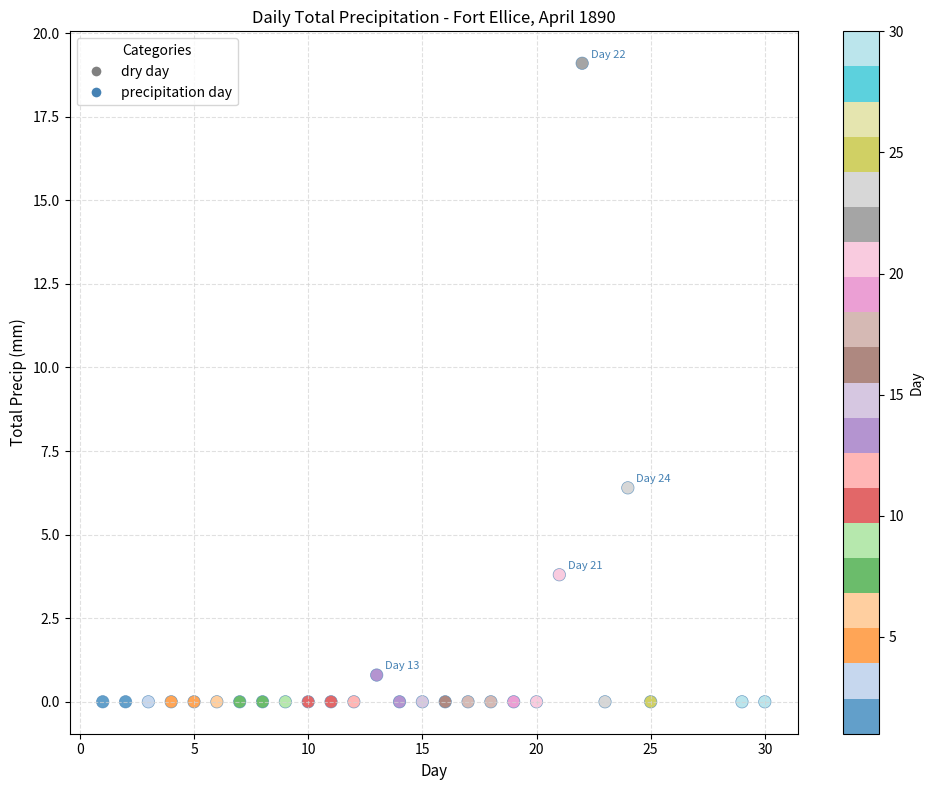

What is the range of X values (max minus min)?

29.0